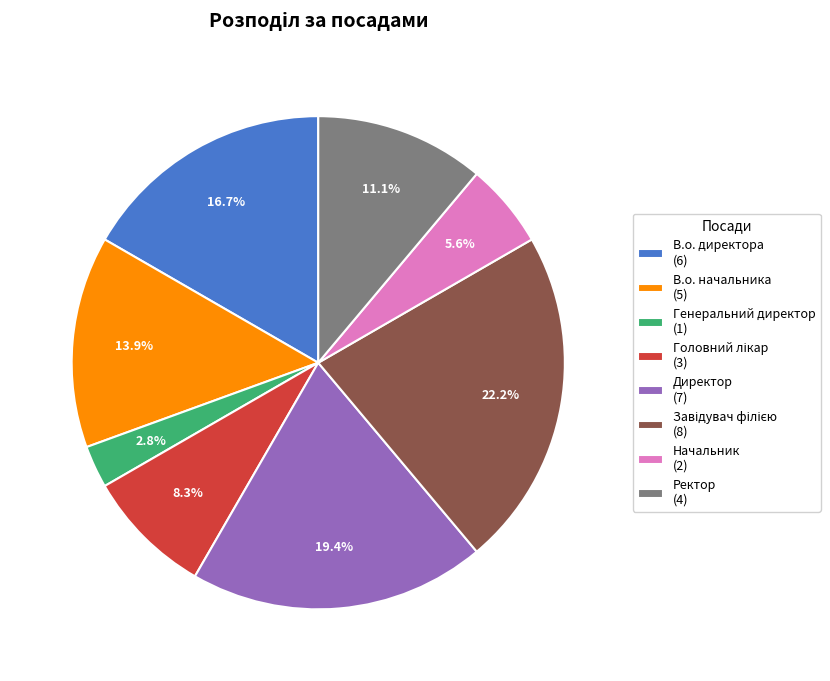

To the nearest percent, what is the average slice percentage?

12%